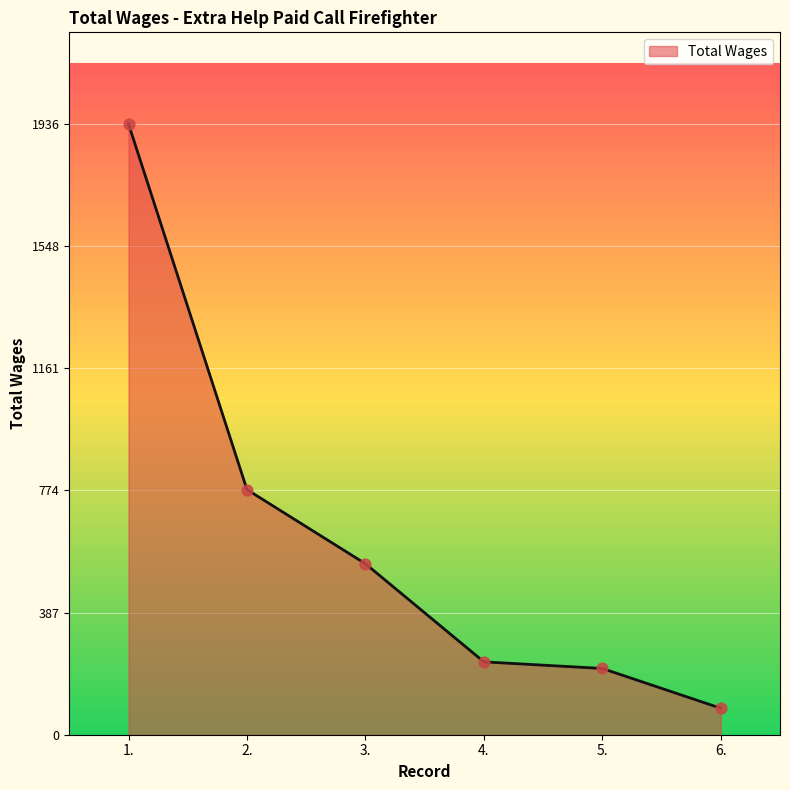

Between 5. and 4., which is larger?

4.